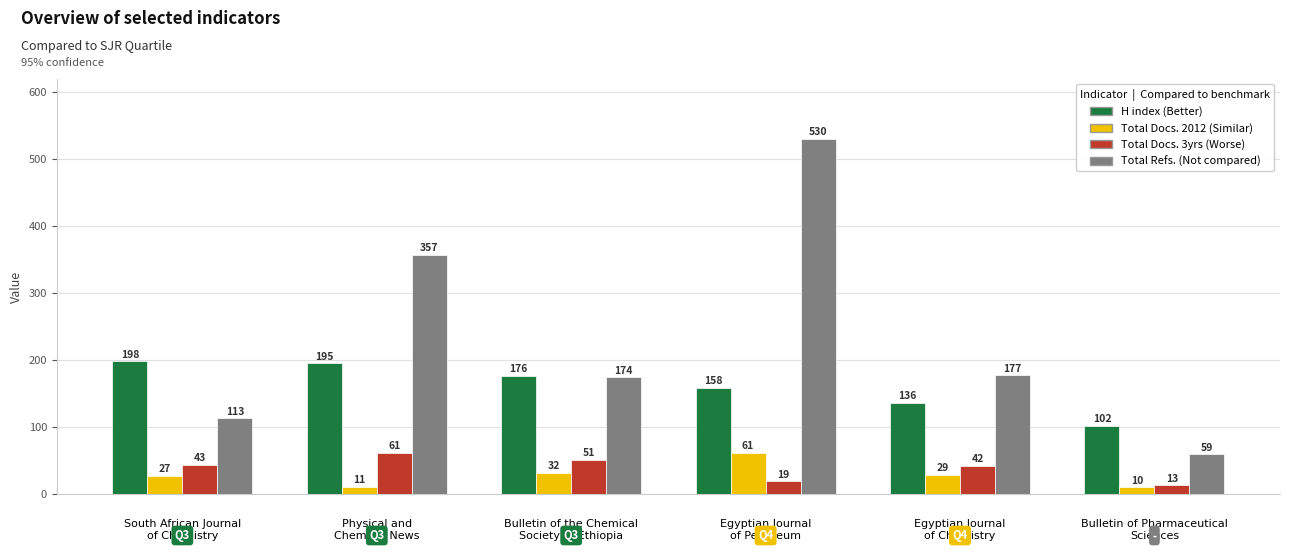

How many series are shown in this chart?

4